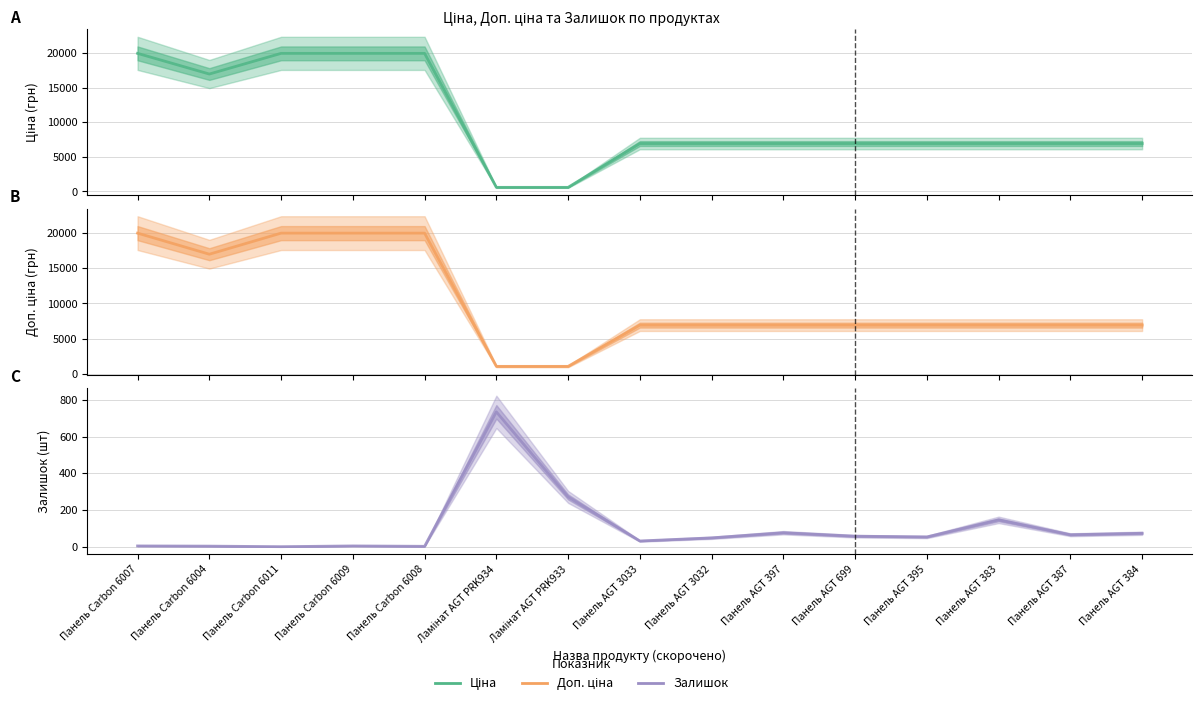

Reading left to right, extract all data points from this chart.

Ціна: 19964.2	16976.3	19964.2	19964.2	19964.2	589.9	589.9	6925.7	6925.7	6925.7	6925.7	6925.7	6925.7	6925.7	6925.7
Доп. ціна: 19964.2	16976.3	19964.2	19964.2	19964.2	1081.7	1081.7	6925.7	6925.7	6925.7	6925.7	6925.7	6925.7	6925.7	6925.7
Залишок: 5.0	4.0	1.0	5.0	3.0	735.0	272.0	32.0	49.0	77.0	58.0	54.0	147.0	66.0	74.0